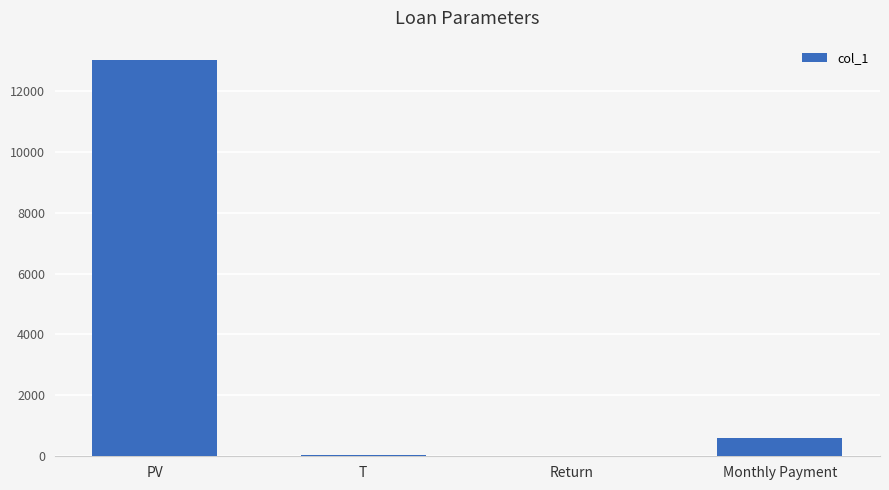

Between T and PV, which is larger?

PV